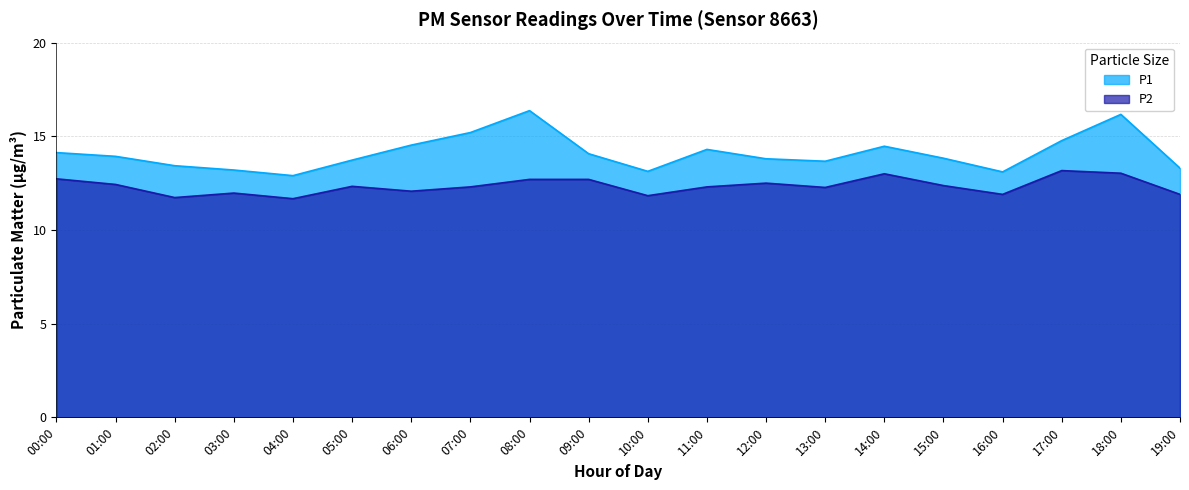

True or false: P1 has a value of 13.9 at 01:00.

True